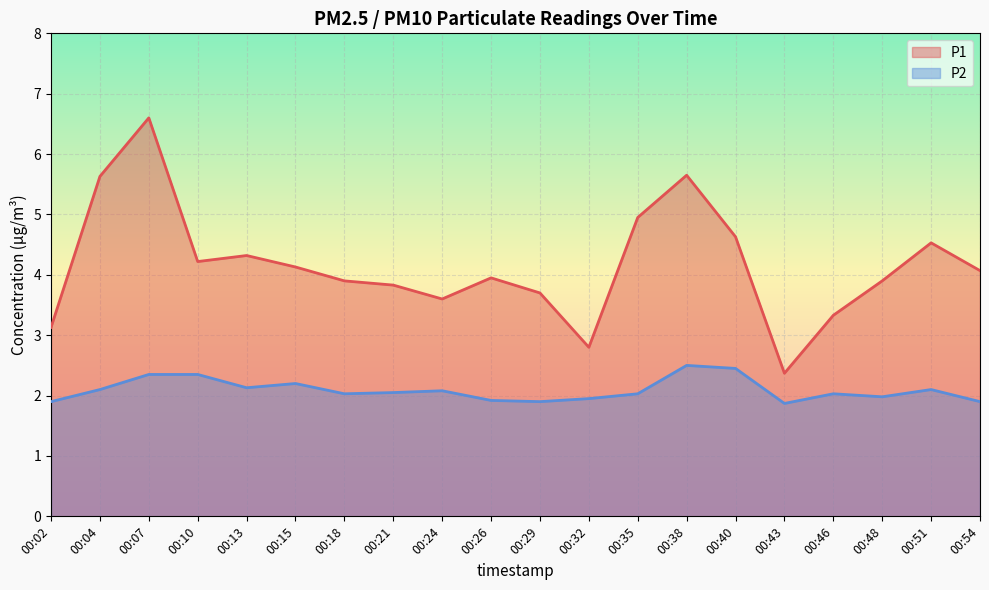

What is the difference between the maximum and minimum values in the P2 series?

0.6